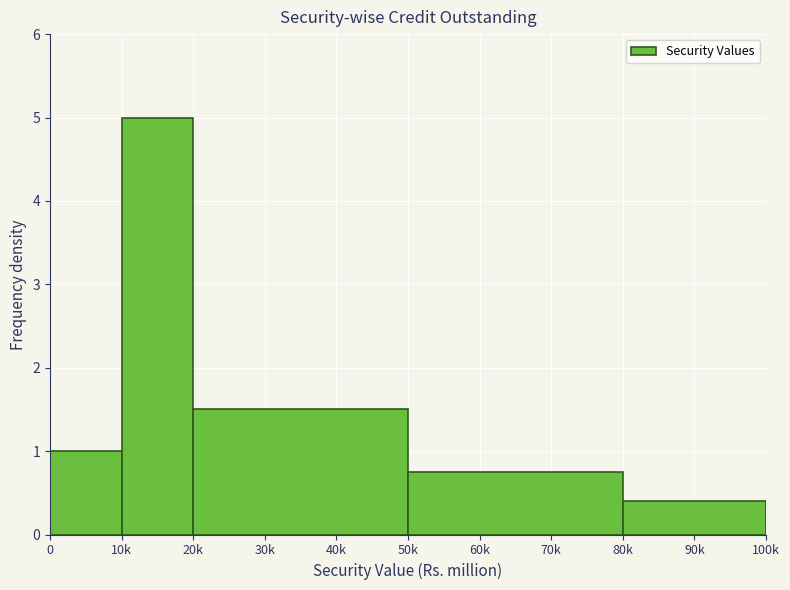

Reading left to right, extract all data points from this chart.

0=1.0	10k=5.0	30k=1.5	60k=0.8	90k=0.4